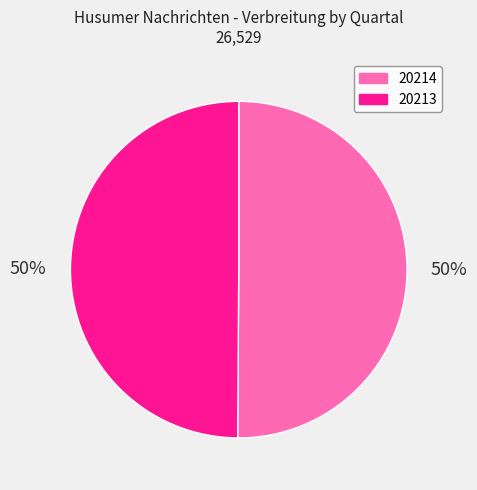

Is the sum of 20213 and 20214 greater than half?

Yes